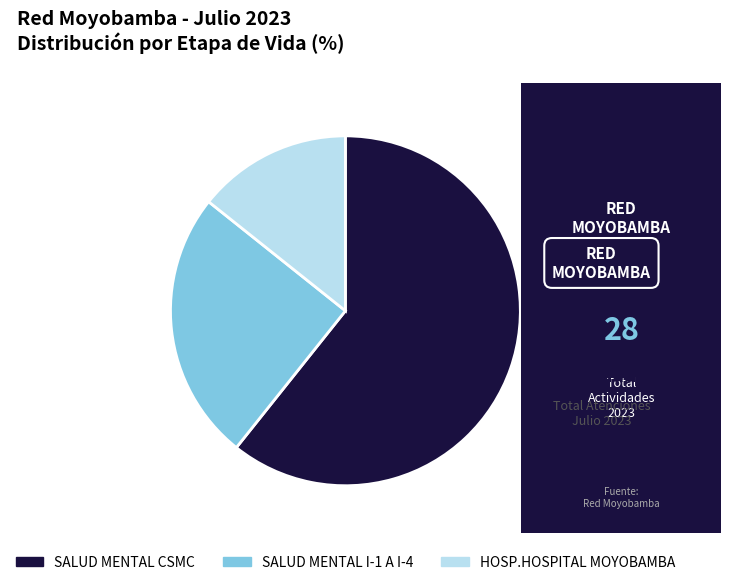

Which category accounts for the majority?

SALUD MENTAL CSMC